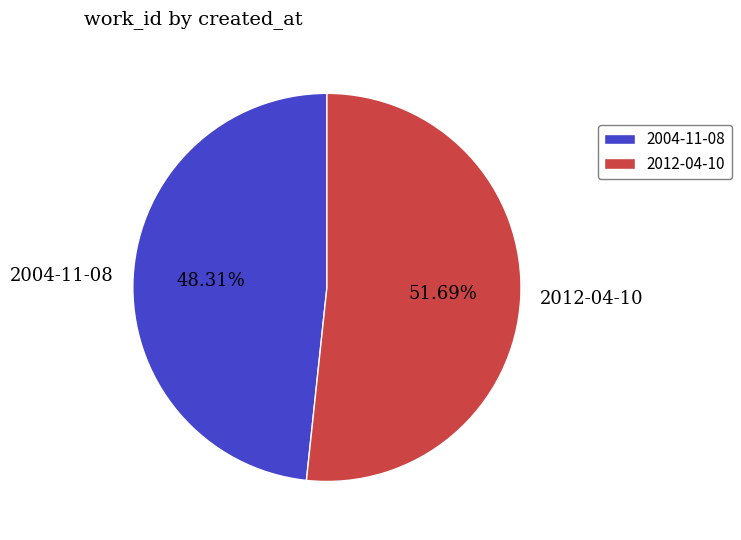

Is it true that 2012-04-10 is 39% of the pie?

False